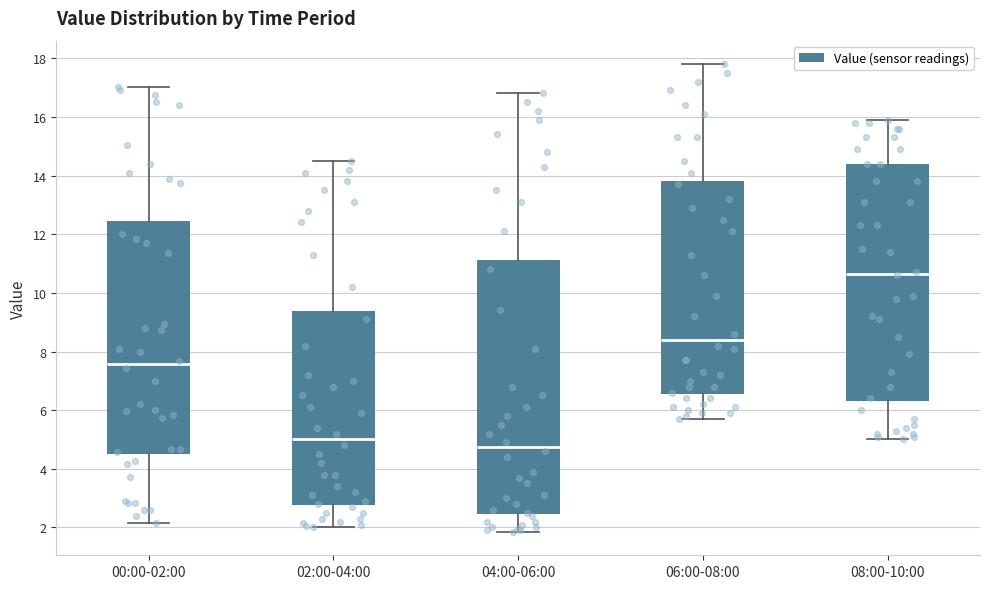

Reading left to right, read every box against the y-axis: the position of its median line, the range the box covers, and the ends of its whiskers. The values are not printed on the chart, so give them approximately, as read against the axis.

00:00-02:00: median 7.6, box 4.4 to 12.4, whiskers 2.2 to 17.0
02:00-04:00: median 5.0, box 2.8 to 9.4, whiskers 2.0 to 14.6
04:00-06:00: median 4.8, box 2.4 to 11.2, whiskers 1.8 to 16.8
06:00-08:00: median 8.4, box 6.6 to 13.8, whiskers 5.8 to 17.8
08:00-10:00: median 10.6, box 6.4 to 14.4, whiskers 5.0 to 16.0